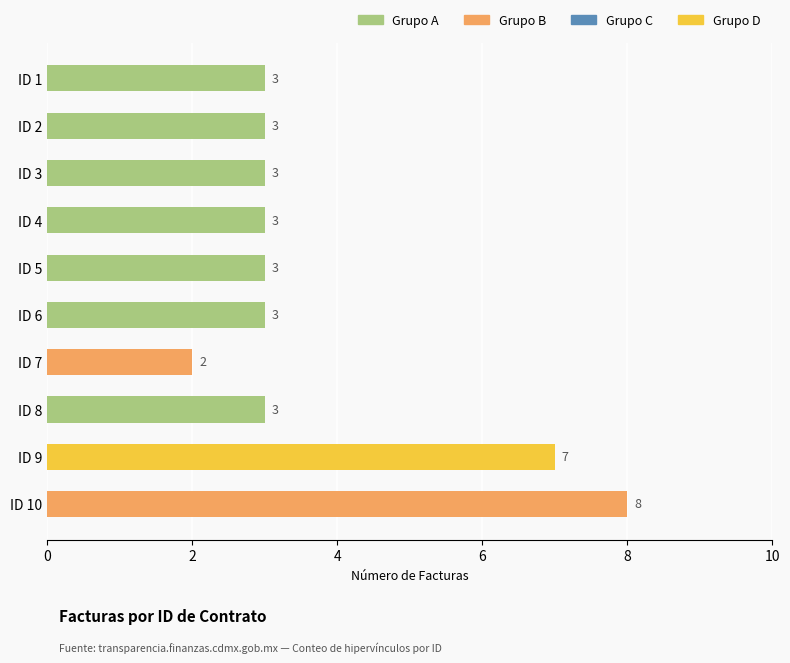

How many values are between 3 and 4?

7